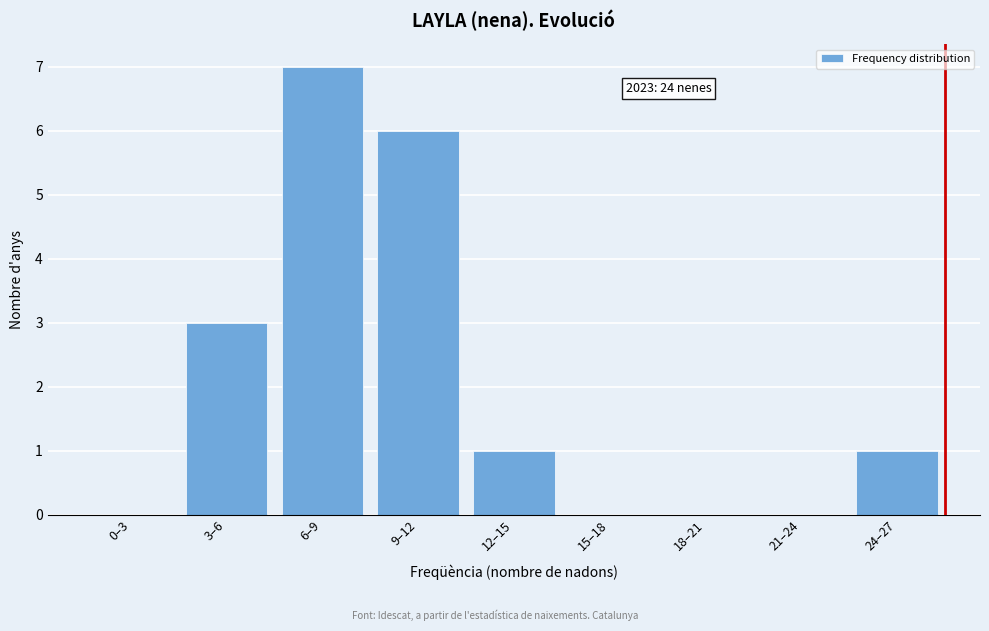

Reading left to right, transcribe all the data shown in this chart.

0–3=0	3–6=3	6–9=7	9–12=6	12–15=1	15–18=0	18–21=0	21–24=0	24–27=1